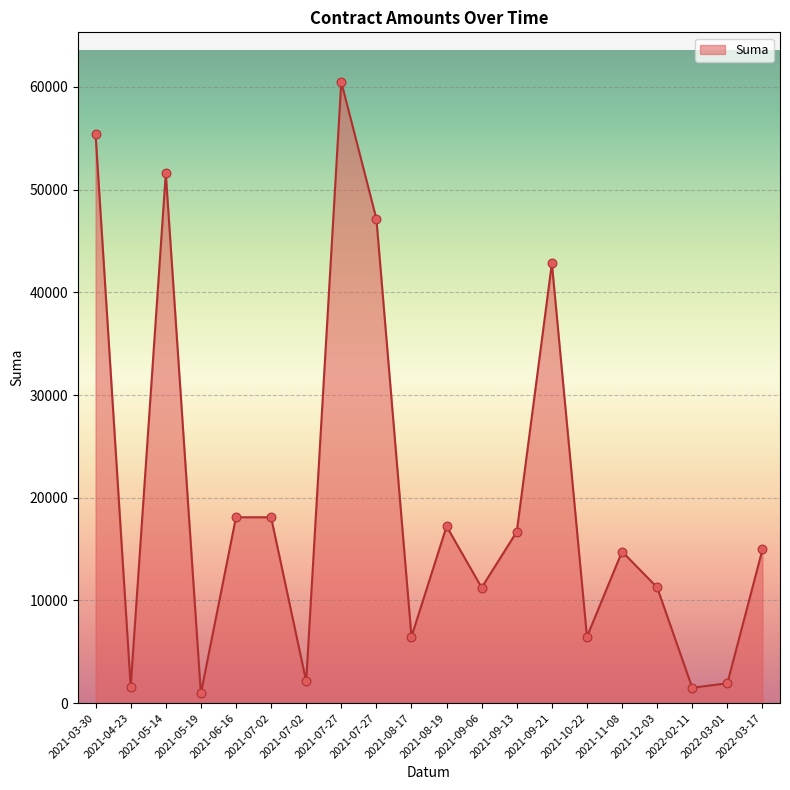

Approximately how many times larger is the value at 2021-07-02 compared to 2021-08-17?

0.3